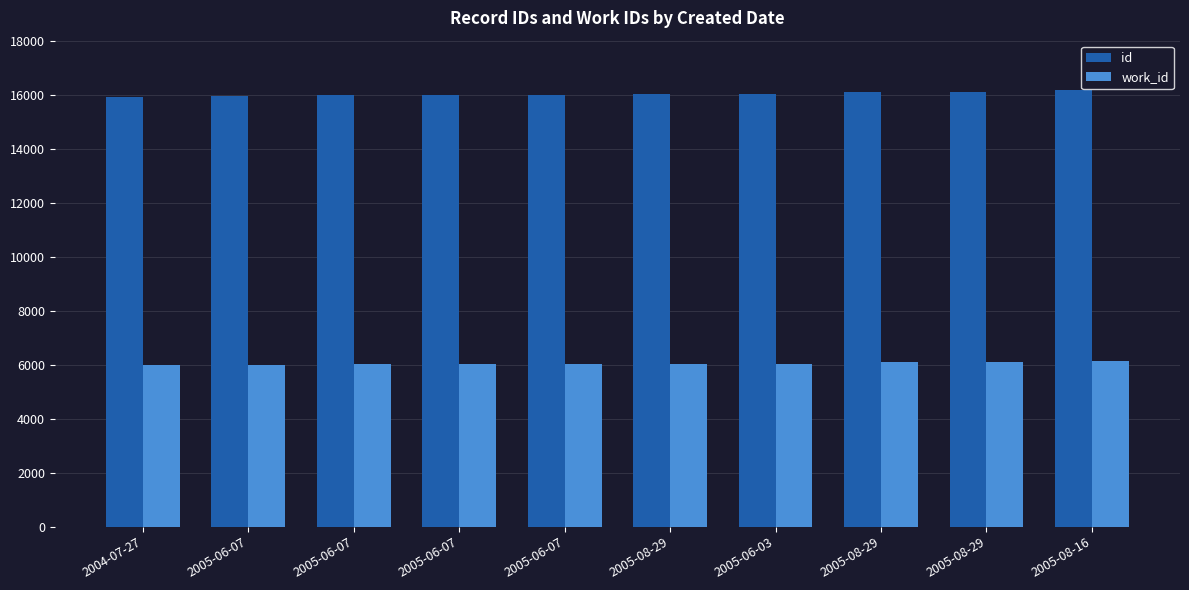

What is the minimum value for id?

15909